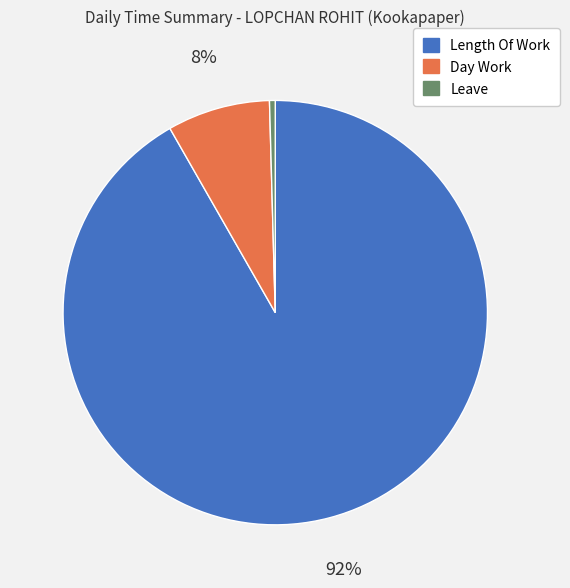

Count the number of slices in the pie.

3